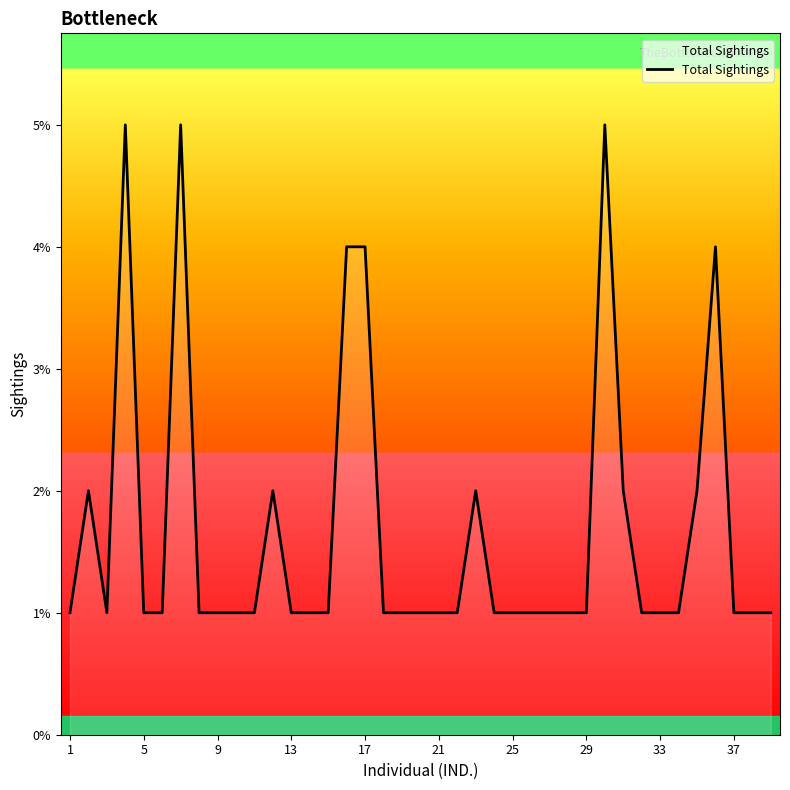

What is the difference between the maximum and minimum values?

4